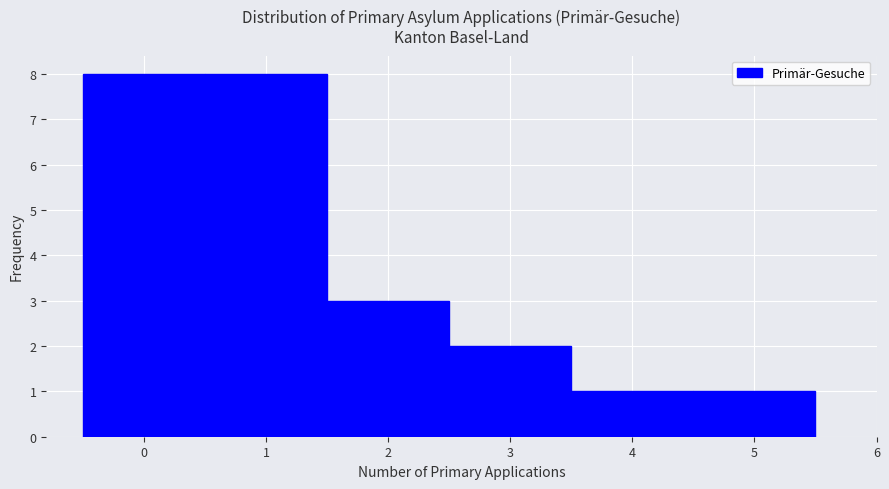

Reading left to right, list every bar in this chart as the range it spans on the x-axis followed by its height. The values are not printed on the chart, so give them approximately, as read against the axis.

-0.5 to 0.5: 8
0.5 to 1.5: 8
1.5 to 2.5: 3
2.5 to 3.5: 2
3.5 to 4.5: 1
4.5 to 5.5: 1